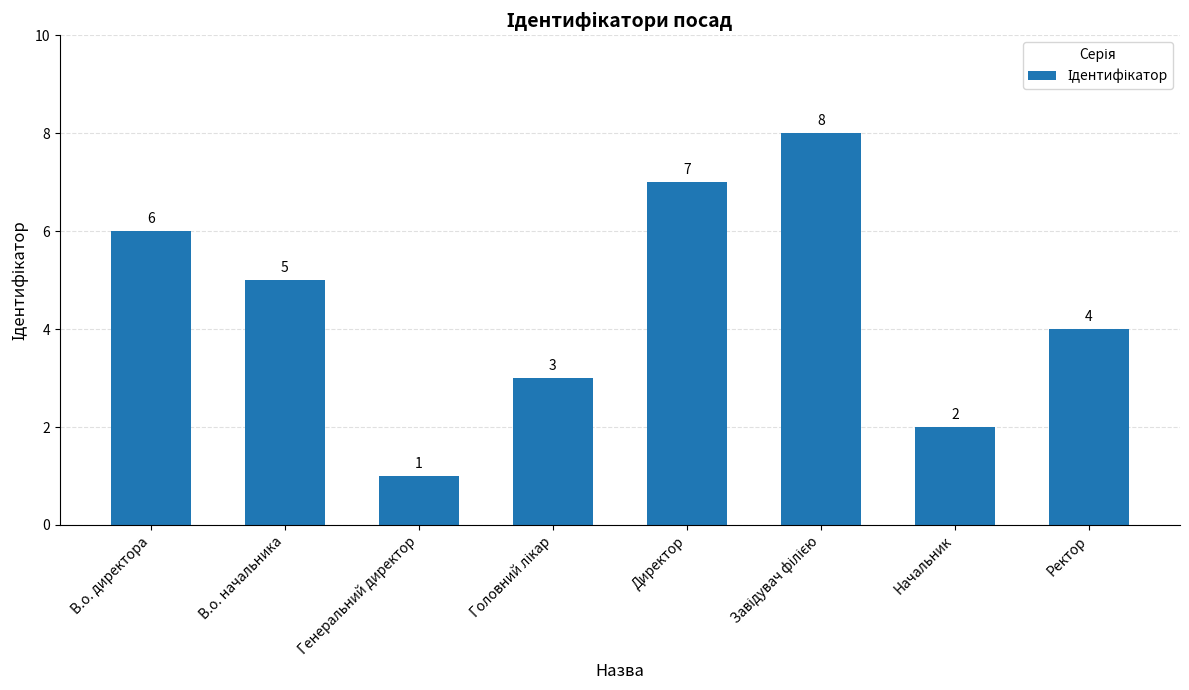

What position from the left is В.о. начальника?

2